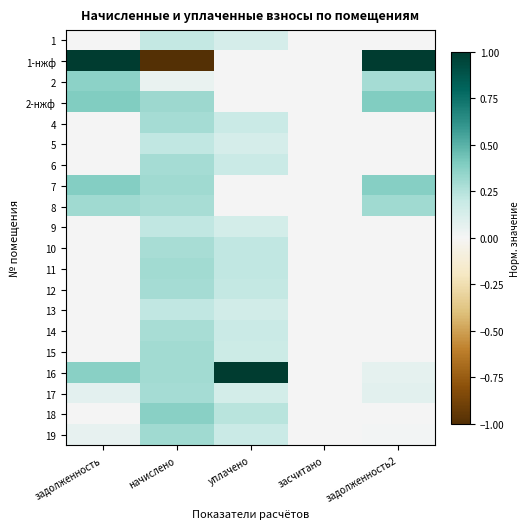

Reading left to right, what are all the values shown in this chart?

1: задолженность=0.0	начислено=0.2	уплачено=0.1	засчитано=0.0	задолженность2=0.0
1-нжф: задолженность=1.0	начислено=-1.0	уплачено=0.0	засчитано=0.0	задолженность2=1.0
2: задолженность=0.4	начислено=0.0	уплачено=0.0	засчитано=0.0	задолженность2=0.3
2-нжф: задолженность=0.4	начислено=0.3	уплачено=0.0	засчитано=0.0	задолженность2=0.4
4: задолженность=0.0	начислено=0.3	уплачено=0.2	засчитано=0.0	задолженность2=0.0
5: задолженность=0.0	начислено=0.2	уплачено=0.1	засчитано=0.0	задолженность2=0.0
6: задолженность=0.0	начислено=0.3	уплачено=0.2	засчитано=0.0	задолженность2=0.0
7: задолженность=0.4	начислено=0.3	уплачено=0.0	засчитано=0.0	задолженность2=0.4
8: задолженность=0.3	начислено=0.3	уплачено=0.0	засчитано=0.0	задолженность2=0.3
9: задолженность=0.0	начислено=0.2	уплачено=0.1	засчитано=0.0	задолженность2=0.0
10: задолженность=0.0	начислено=0.3	уплачено=0.2	засчитано=0.0	задолженность2=0.0
11: задолженность=0.0	начислено=0.3	уплачено=0.2	засчитано=0.0	задолженность2=0.0
12: задолженность=0.0	начислено=0.3	уплачено=0.2	засчитано=0.0	задолженность2=0.0
13: задолженность=0.0	начислено=0.2	уплачено=0.2	засчитано=0.0	задолженность2=0.0
14: задолженность=0.0	начислено=0.3	уплачено=0.2	засчитано=0.0	задолженность2=0.0
15: задолженность=0.0	начислено=0.3	уплачено=0.2	засчитано=0.0	задолженность2=0.0
16: задолженность=0.4	начислено=0.3	уплачено=1.0	засчитано=0.0	задолженность2=0.1
17: задолженность=0.1	начислено=0.3	уплачено=0.1	засчитано=0.0	задолженность2=0.1
18: задолженность=0.0	начислено=0.4	уплачено=0.2	засчитано=0.0	задолженность2=0.0
19: задолженность=0.1	начислено=0.3	уплачено=0.2	засчитано=0.0	задолженность2=0.0